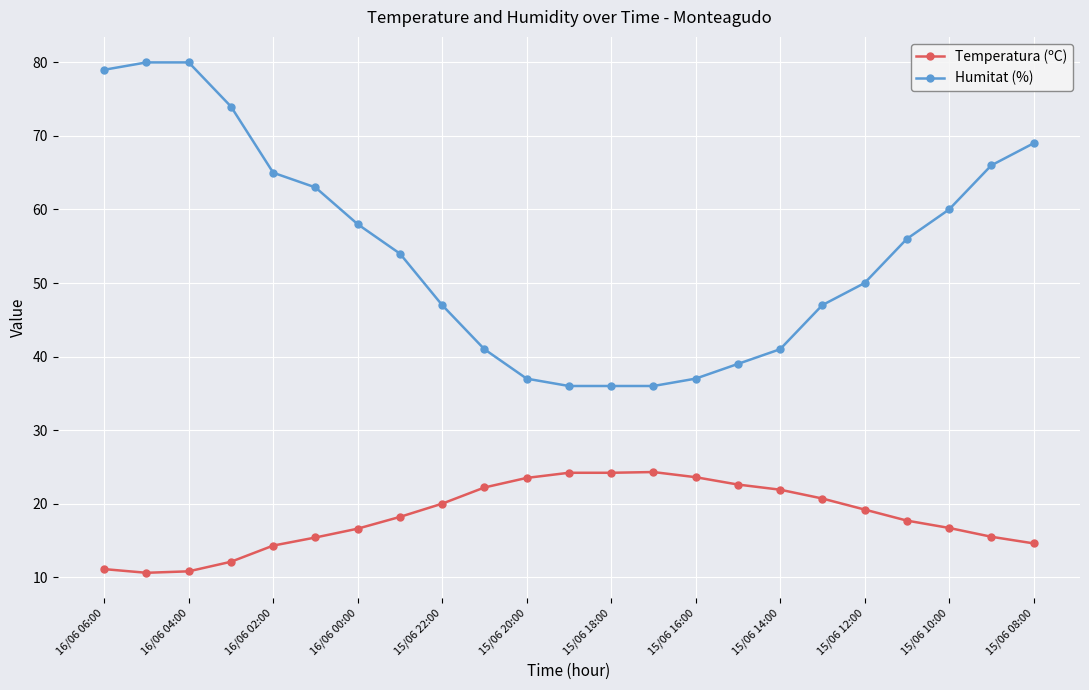

What is the value of the Humitat (%) point at the 18th from the left?

47.0